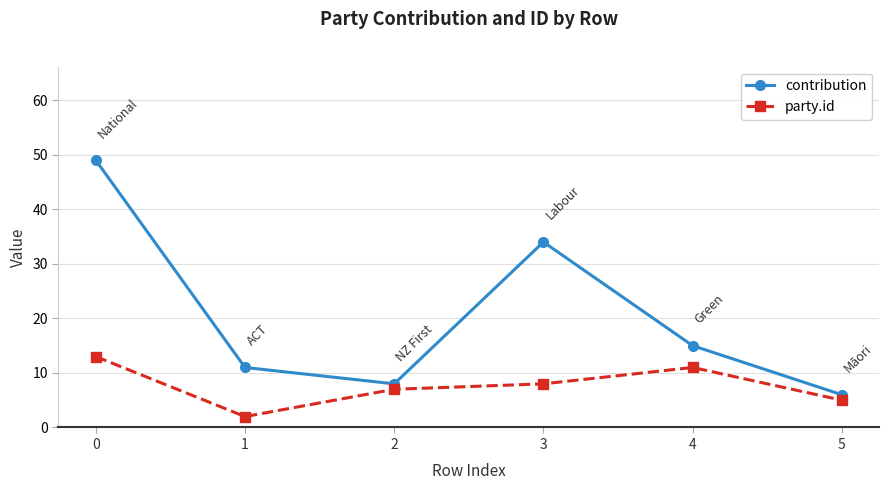

Reading left to right, list all the values displayed in this chart.

contribution: 0=49	1=11	2=8	3=34	4=15	5=6
party.id: 0=13	1=2	2=7	3=8	4=11	5=5